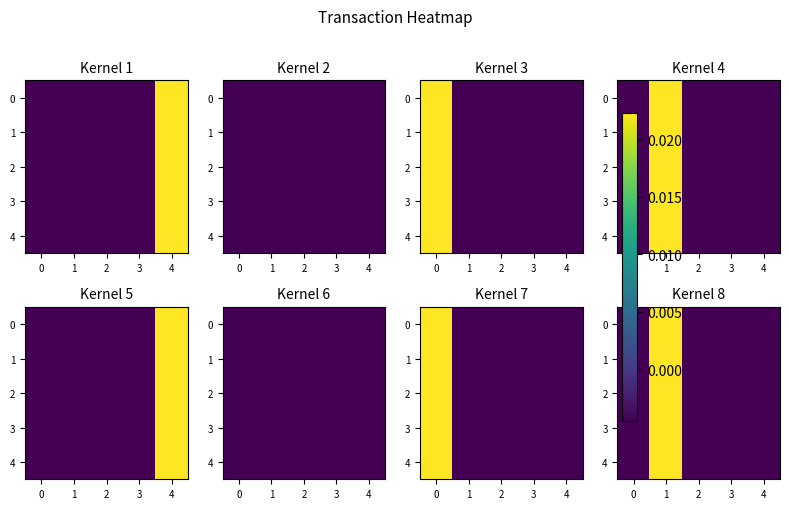

How many values in row_0 are above zero?

1